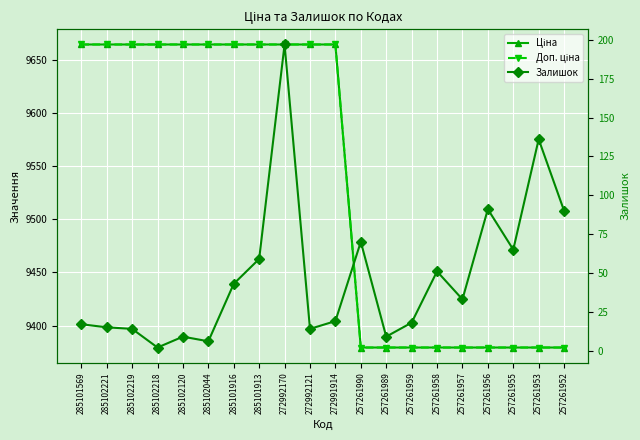

What is the sum of the Ціна values at 257261989 and 272992170?

19044.0